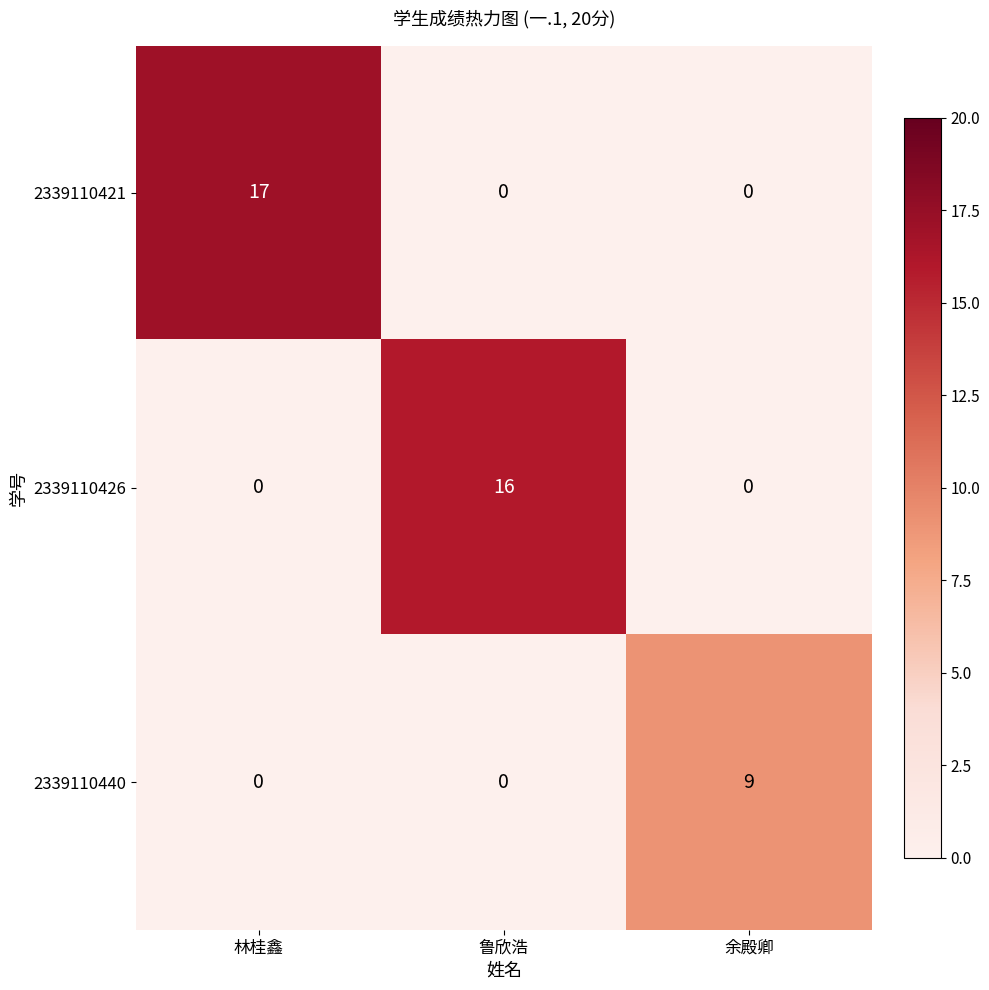

Is it true that 2339110426 equals 11 at 林桂鑫?

False